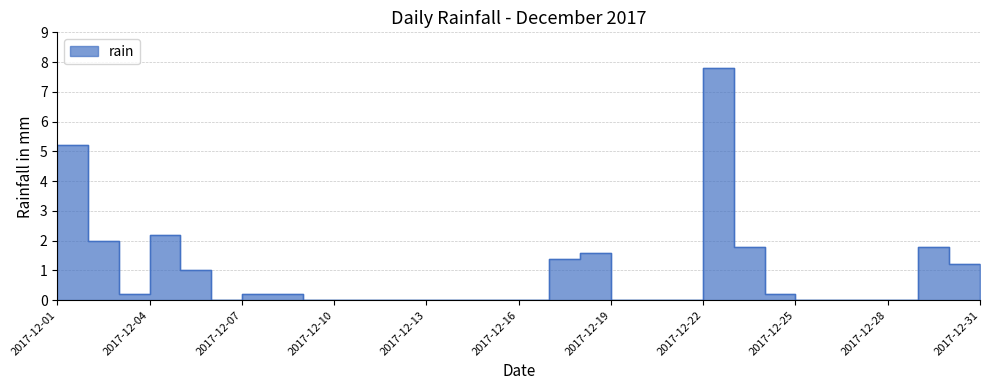

How many interior local valleys (lower than both neighbors) does the data have?

2